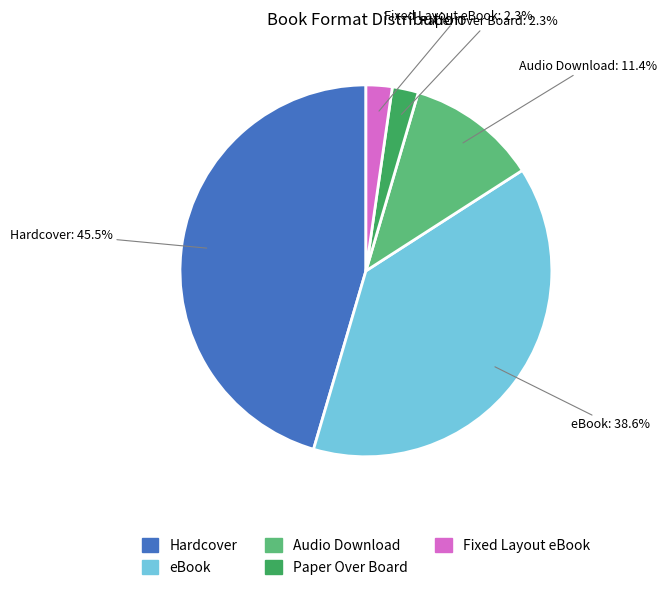

True or false: Fixed Layout eBook accounts for 2% of the total.

True